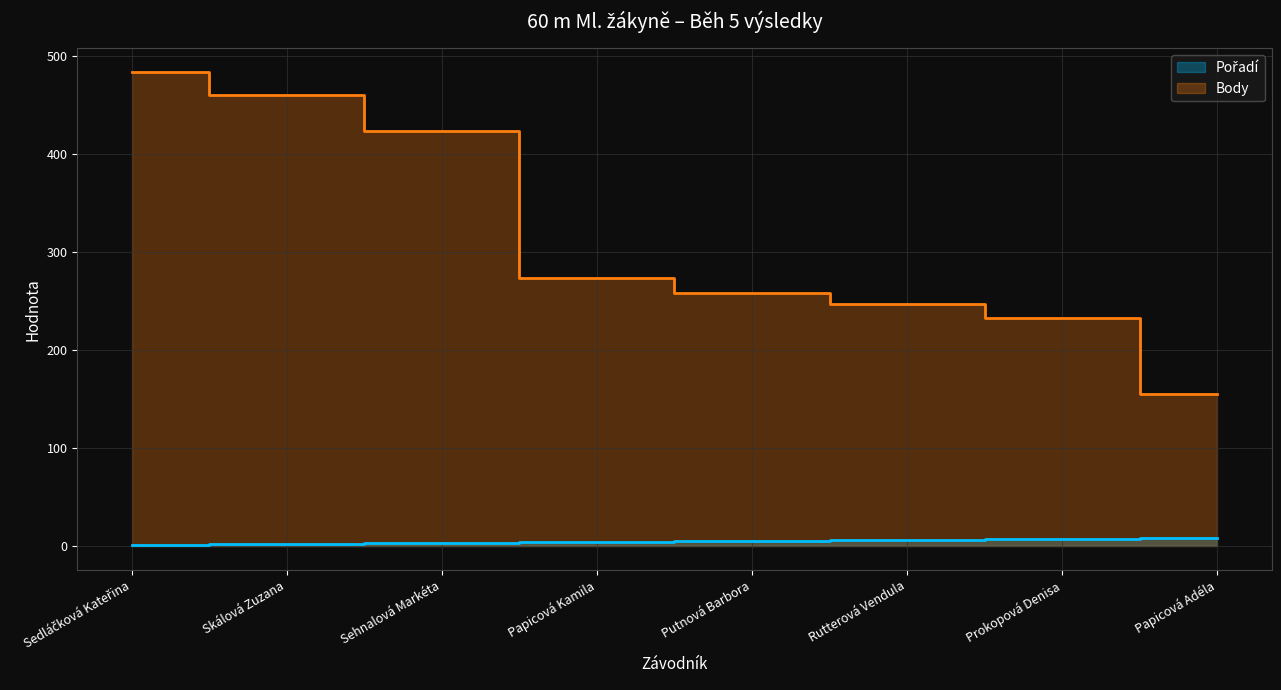

True or false: Pořadí and Body intersect in this chart.

False